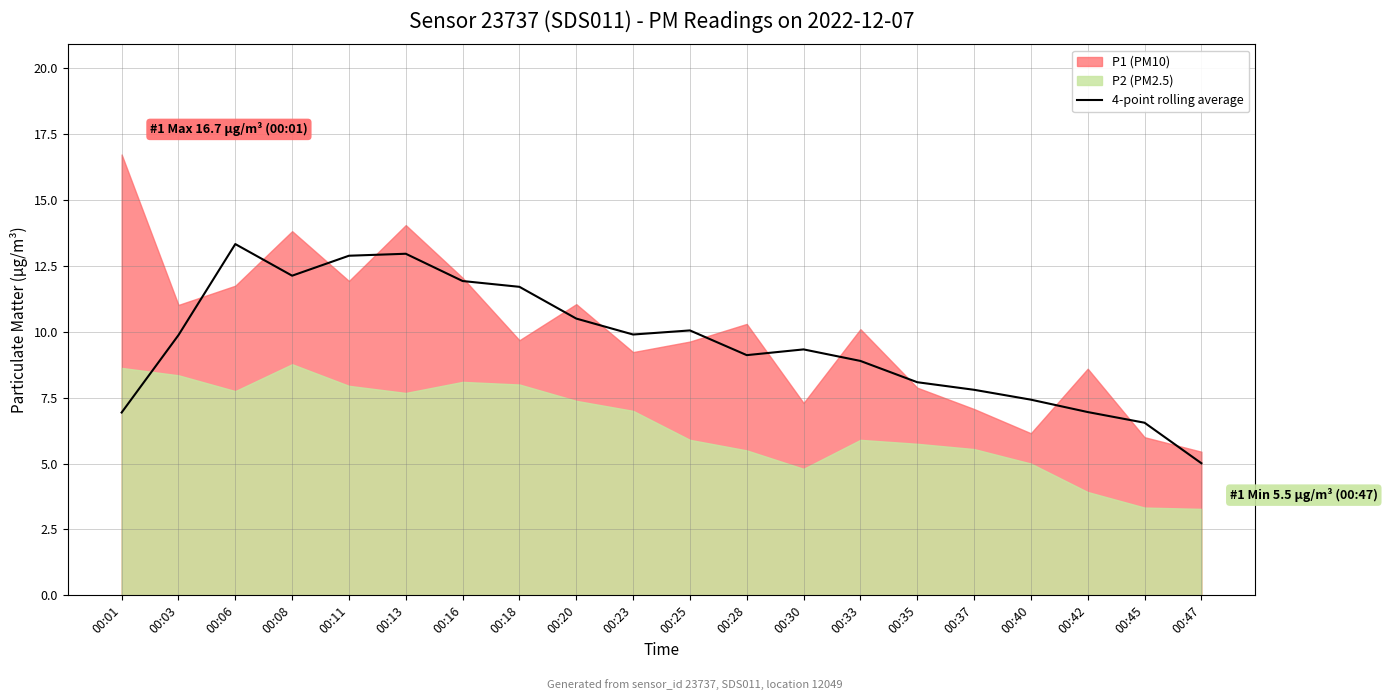

What is the lowest value of the 4-point rolling average series?

5.0